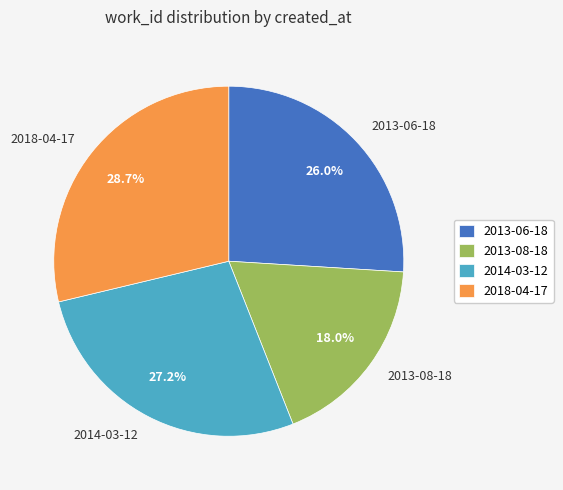

Is there any slice that represents more than half of the pie?

No